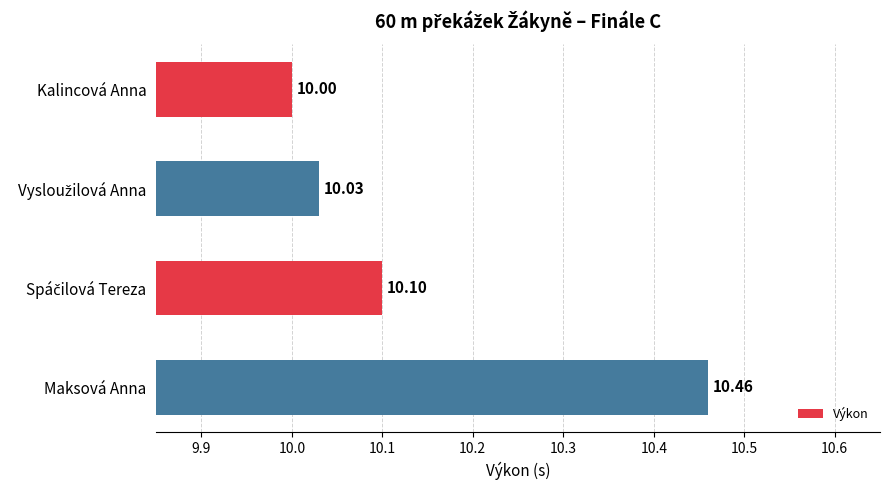

How many data points does each series have?

4